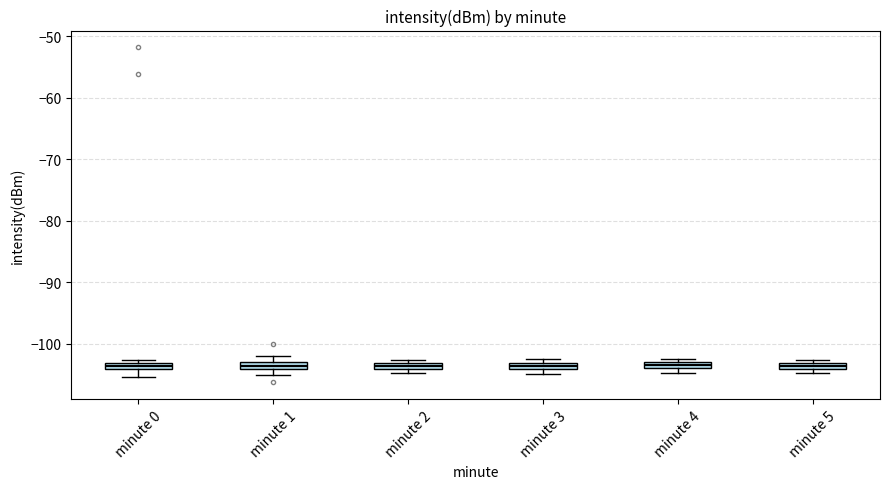

Where is the upper edge of the box for minute 4 on the y-axis? The values are not printed on the chart, so give them approximately, as read against the axis.

-103